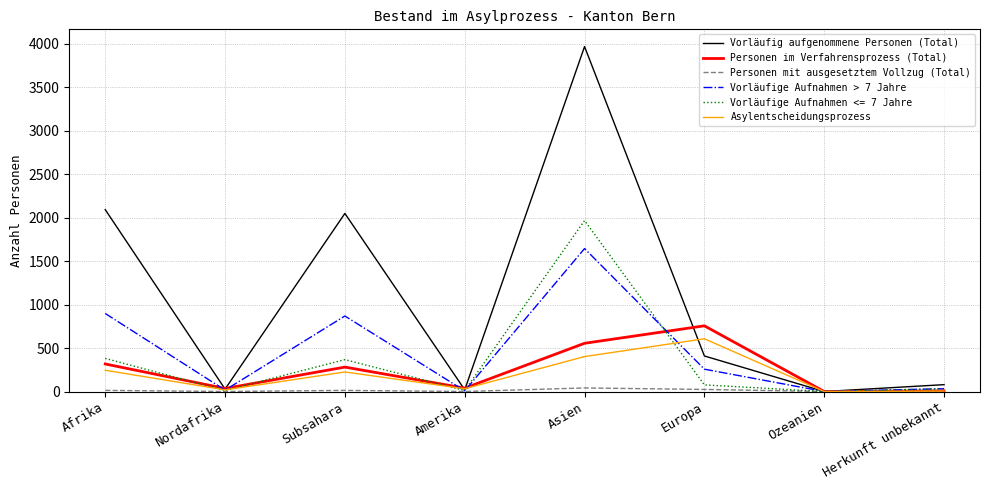

Which series changed the most between Amerika and Europa?

Personen im Verfahrensprozess (Total)